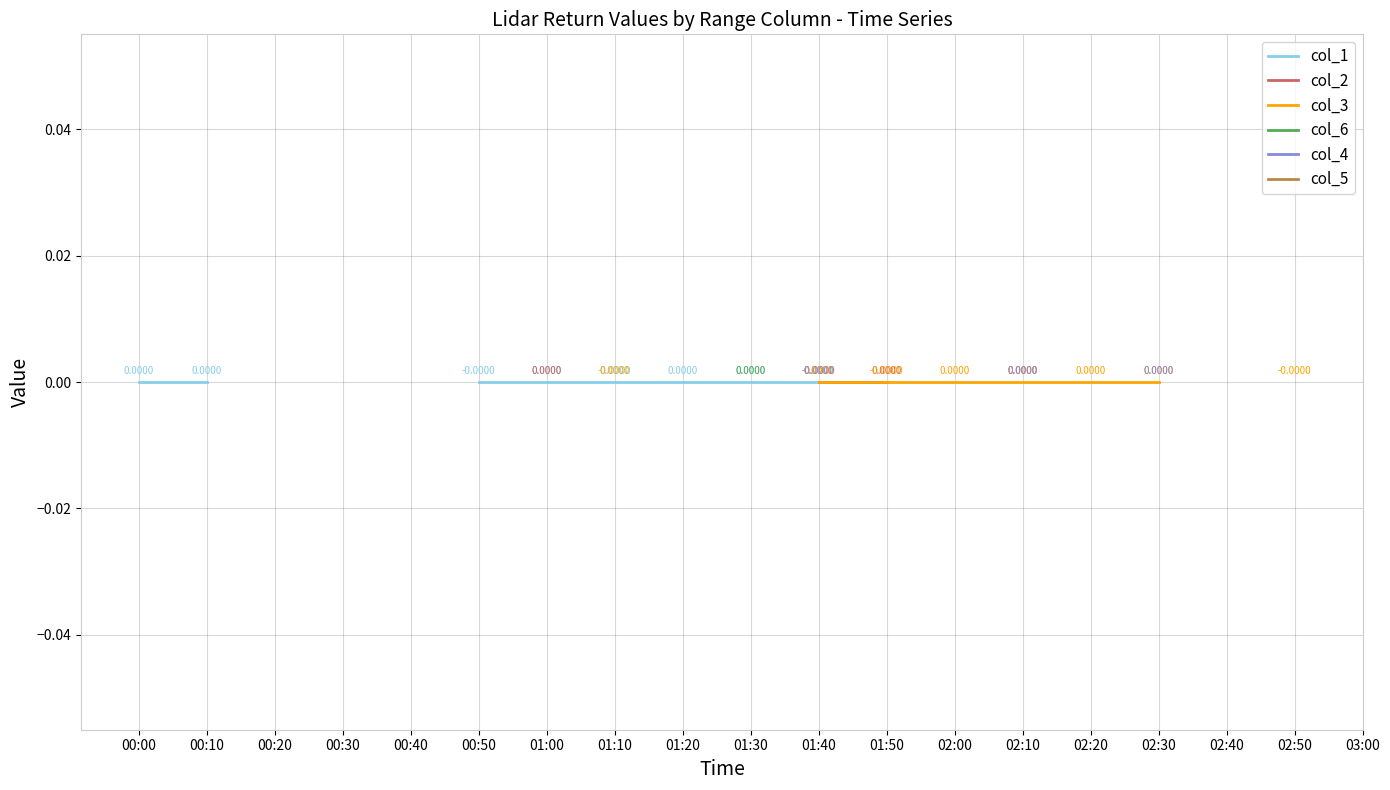

What position from the left is 02:40?

17